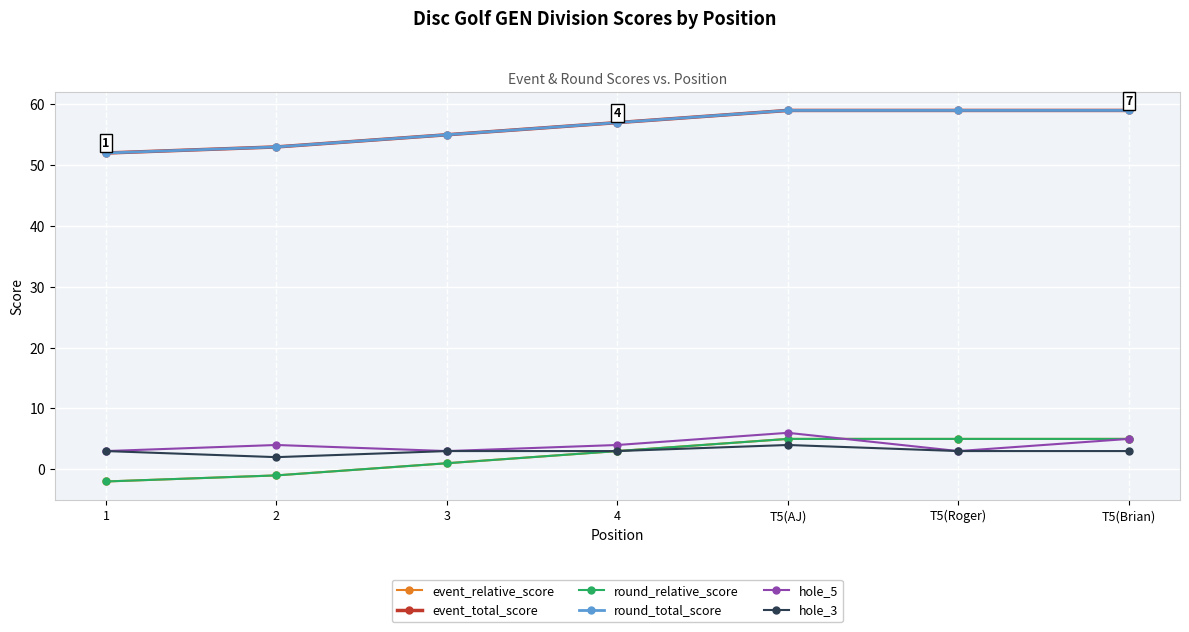

What is the difference between the maximum and minimum values in the round_total_score series?

7